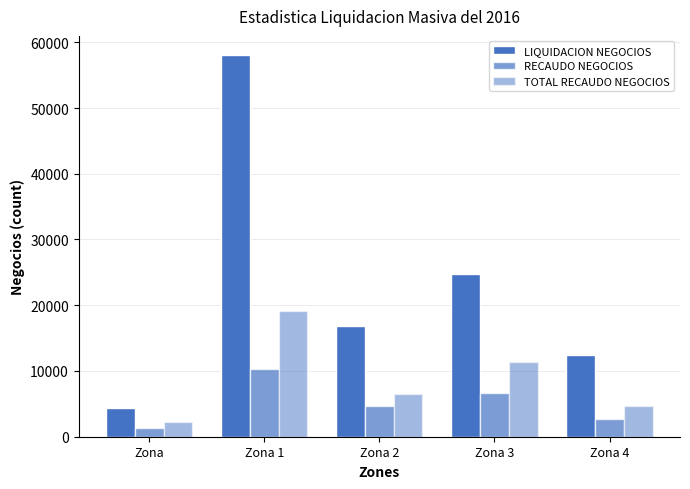

Count the number of categories in the chart.

5